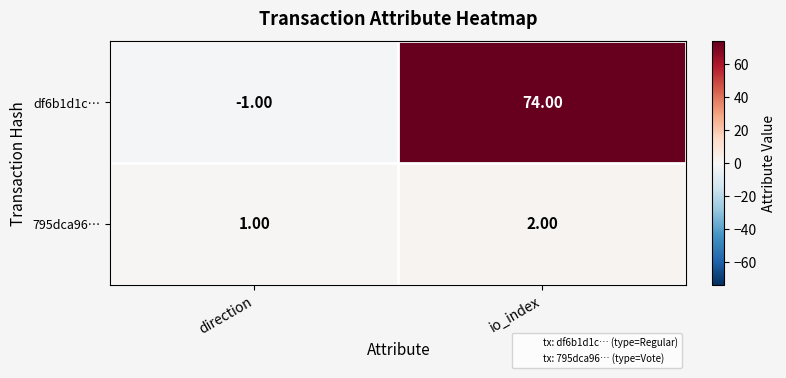

Which series changed the most between direction and io_index?

df6b1d1c…